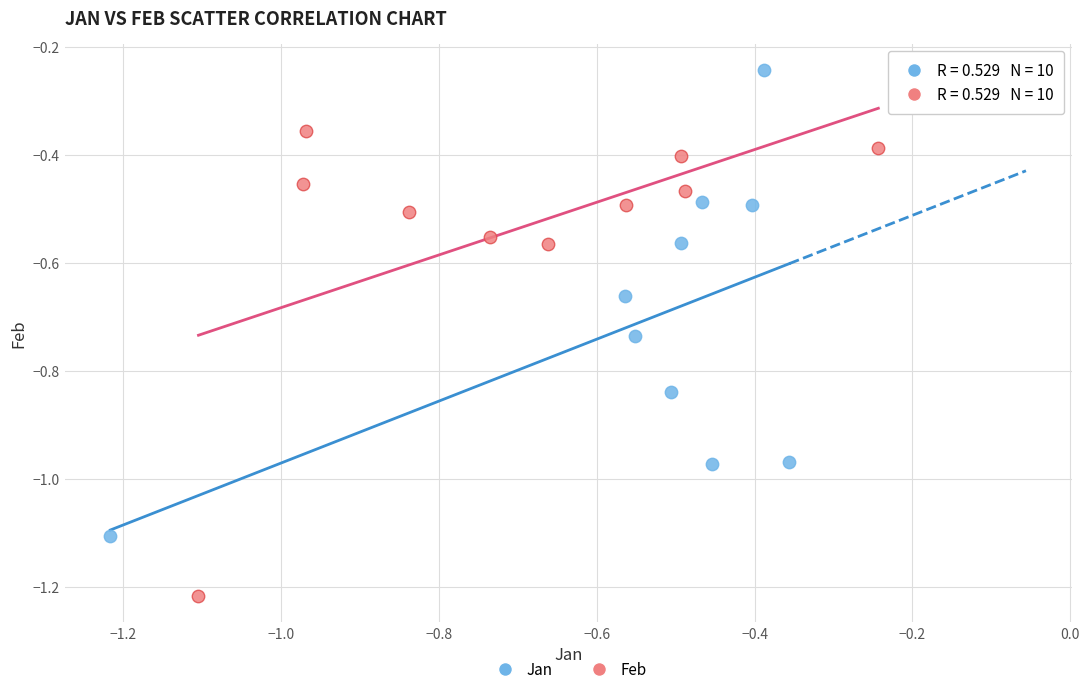

Which series contains the highest Y value?

Jan